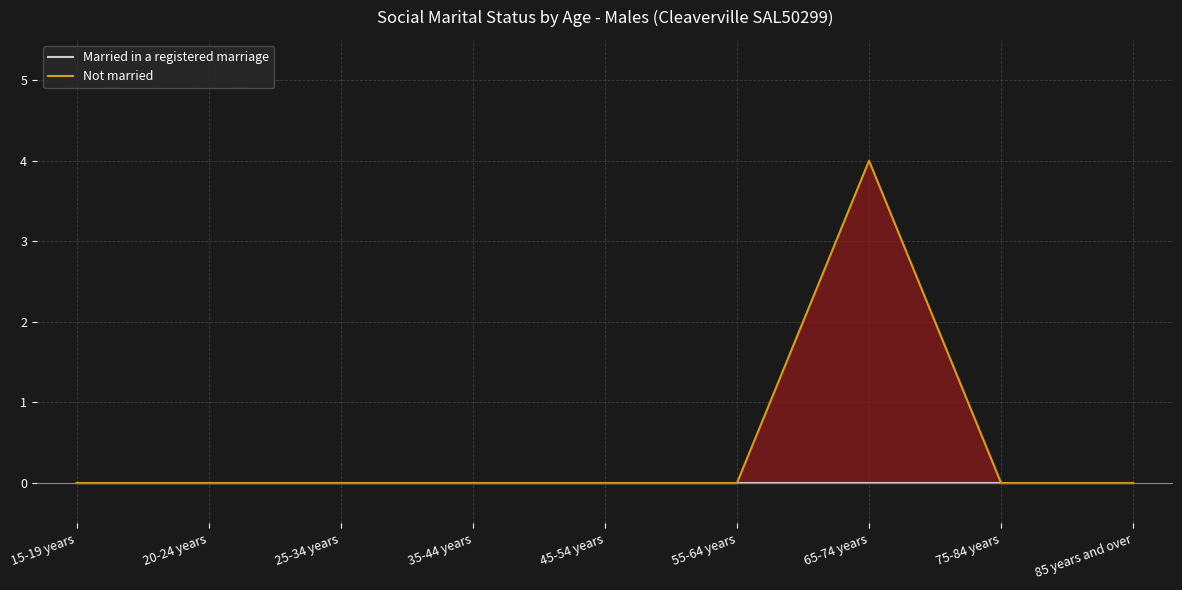

At how many categories does at least one series exceed 0?

1